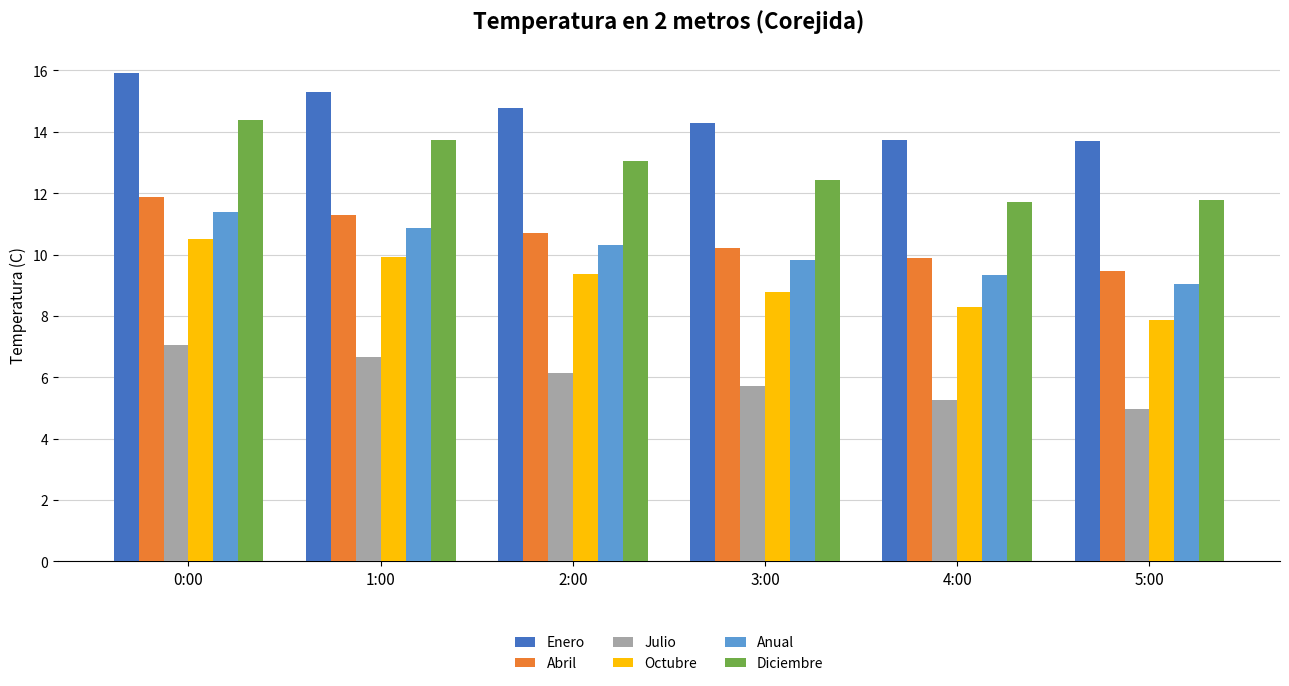

What is the label of the 1st bar from the left?

0:00